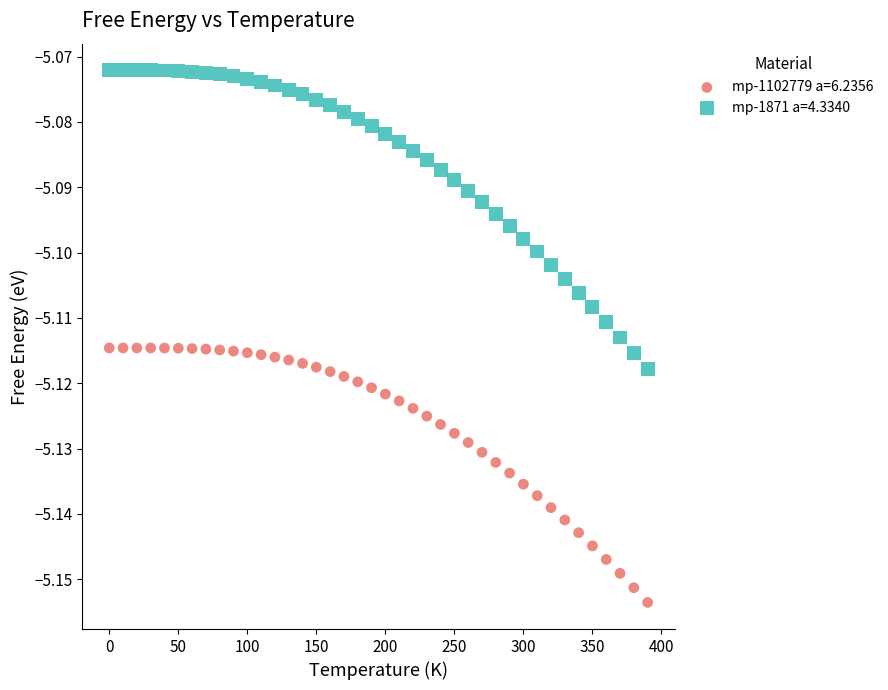

What are all the series names shown in the legend?

mp-1102779 a=6.2356, mp-1871 a=4.3340